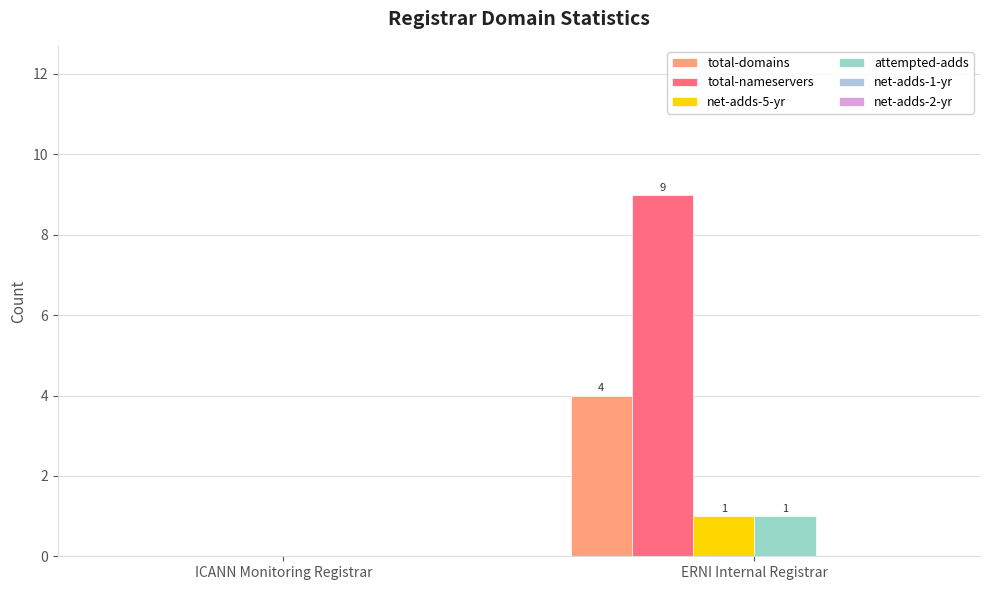

How many groups of bars are there?

2